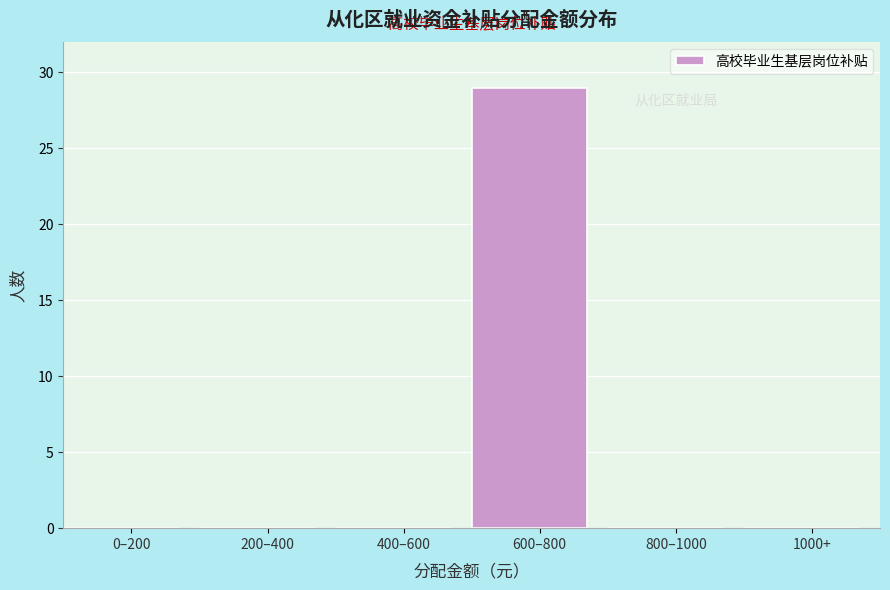

Reading left to right, list all the values displayed in this chart.

0–200=0	200–400=0	400–600=0	600–800=29	800–1000=0	1000+=0